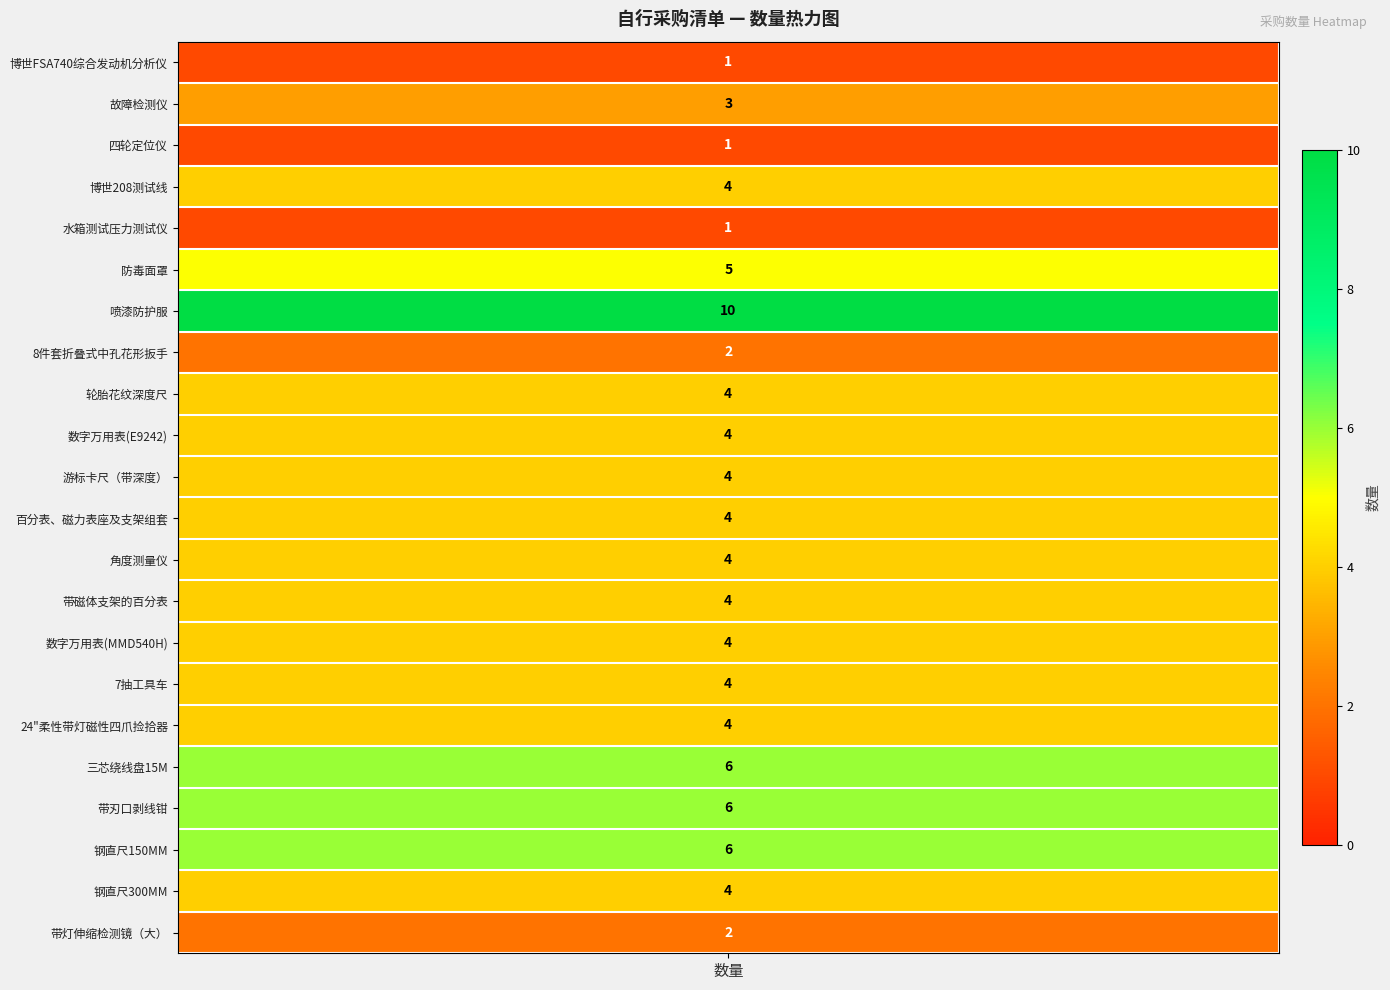

Count the values in the range 3 to 4.

12